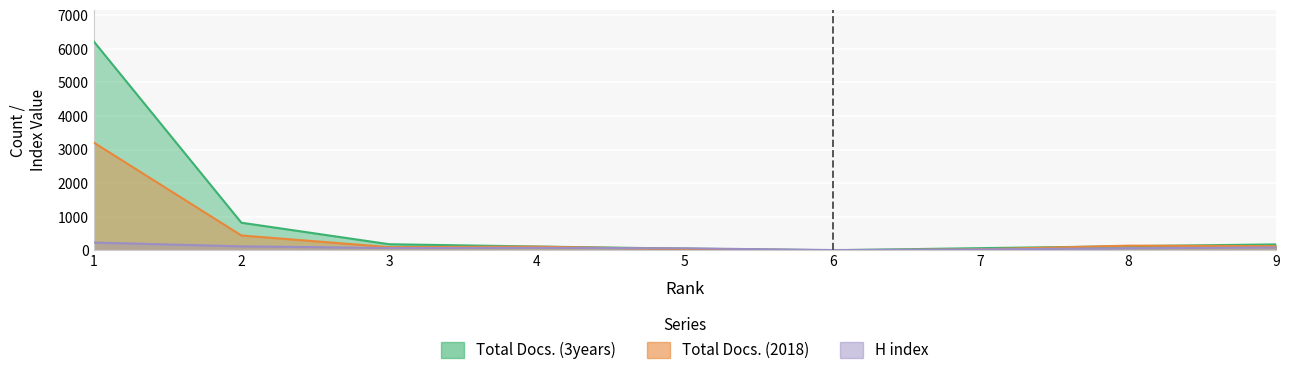

What is the value of the Total Docs. (3years) point at the 8th from the left?

124